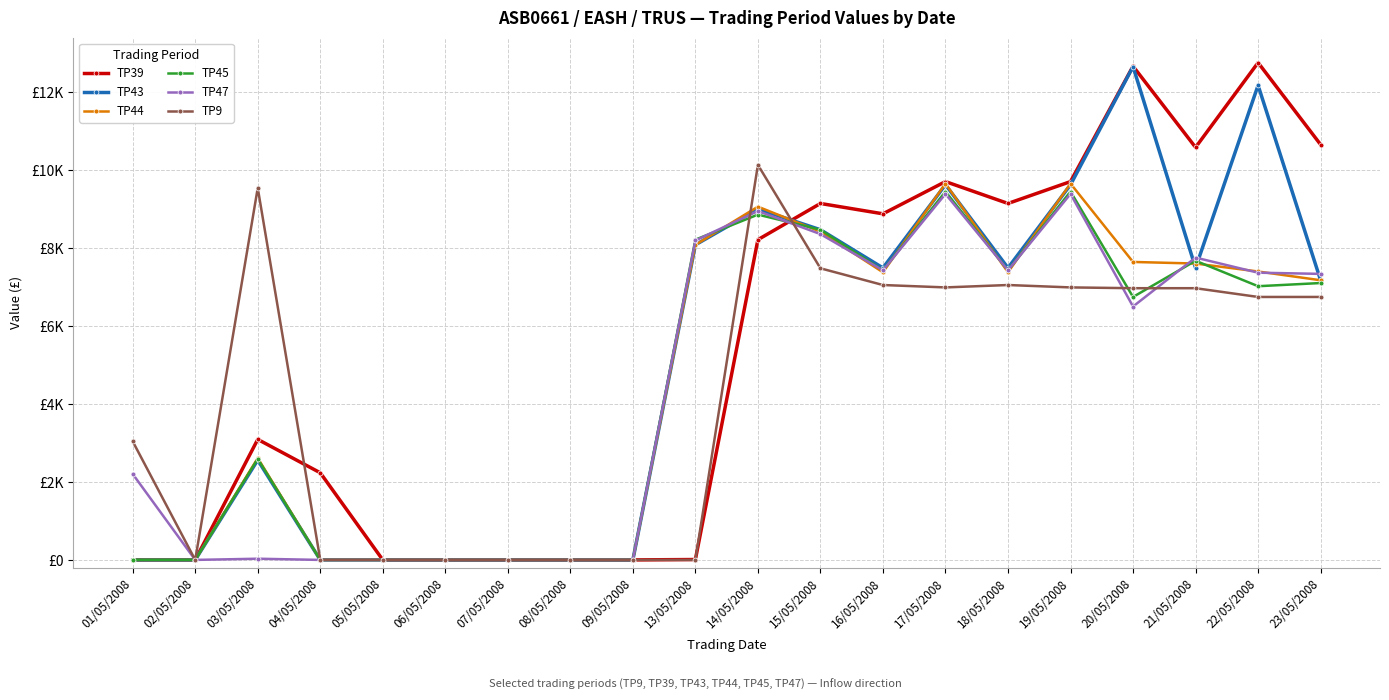

Reading left to right, transcribe all the data shown in this chart.

TP39: 01/05/2008=0.0	02/05/2008=0.0	03/05/2008=3090.6	04/05/2008=2233.8	05/05/2008=0.0	06/05/2008=0.0	07/05/2008=0.0	08/05/2008=0.0	09/05/2008=0.0	13/05/2008=10.2	14/05/2008=8211.0	15/05/2008=9139.2	16/05/2008=8874.0	17/05/2008=9700.2	18/05/2008=9139.2	19/05/2008=9700.2	20/05/2008=12658.2	21/05/2008=10577.4	22/05/2008=12750.0	23/05/2008=10648.8
TP43: 01/05/2008=0.0	02/05/2008=0.0	03/05/2008=2560.2	04/05/2008=0.0	05/05/2008=0.0	06/05/2008=0.0	07/05/2008=0.0	08/05/2008=0.0	09/05/2008=0.0	13/05/2008=8078.4	14/05/2008=8996.4	15/05/2008=8466.0	16/05/2008=7486.8	17/05/2008=9618.6	18/05/2008=7486.8	19/05/2008=9618.6	20/05/2008=12648.0	21/05/2008=7486.8	22/05/2008=12168.6	23/05/2008=7170.6
TP44: 01/05/2008=0.0	02/05/2008=0.0	03/05/2008=2611.2	04/05/2008=0.0	05/05/2008=0.0	06/05/2008=0.0	07/05/2008=0.0	08/05/2008=0.0	09/05/2008=0.0	13/05/2008=8078.4	14/05/2008=9057.6	15/05/2008=8415.0	16/05/2008=7374.6	17/05/2008=9649.2	18/05/2008=7374.6	19/05/2008=9649.2	20/05/2008=7639.8	21/05/2008=7599.0	22/05/2008=7395.0	23/05/2008=7170.6
TP45: 01/05/2008=0.0	02/05/2008=0.0	03/05/2008=2590.8	04/05/2008=0.0	05/05/2008=0.0	06/05/2008=0.0	07/05/2008=0.0	08/05/2008=0.0	09/05/2008=0.0	13/05/2008=8211.0	14/05/2008=8853.6	15/05/2008=8466.0	16/05/2008=7425.6	17/05/2008=9445.2	18/05/2008=7425.6	19/05/2008=9445.2	20/05/2008=6742.2	21/05/2008=7670.4	22/05/2008=7017.6	23/05/2008=7099.2
TP47: 01/05/2008=2203.2	02/05/2008=0.0	03/05/2008=30.6	04/05/2008=0.0	05/05/2008=0.0	06/05/2008=0.0	07/05/2008=0.0	08/05/2008=0.0	09/05/2008=0.0	13/05/2008=8190.6	14/05/2008=8945.4	15/05/2008=8353.8	16/05/2008=7425.6	17/05/2008=9384.0	18/05/2008=7425.6	19/05/2008=9384.0	20/05/2008=6497.4	21/05/2008=7752.0	22/05/2008=7364.4	23/05/2008=7333.8
TP9: 01/05/2008=3039.6	02/05/2008=0.0	03/05/2008=9537.0	04/05/2008=0.0	05/05/2008=0.0	06/05/2008=0.0	07/05/2008=0.0	08/05/2008=0.0	09/05/2008=0.0	13/05/2008=0.0	14/05/2008=10128.6	15/05/2008=7476.6	16/05/2008=7048.2	17/05/2008=6987.0	18/05/2008=7048.2	19/05/2008=6987.0	20/05/2008=6966.6	21/05/2008=6966.6	22/05/2008=6742.2	23/05/2008=6742.2